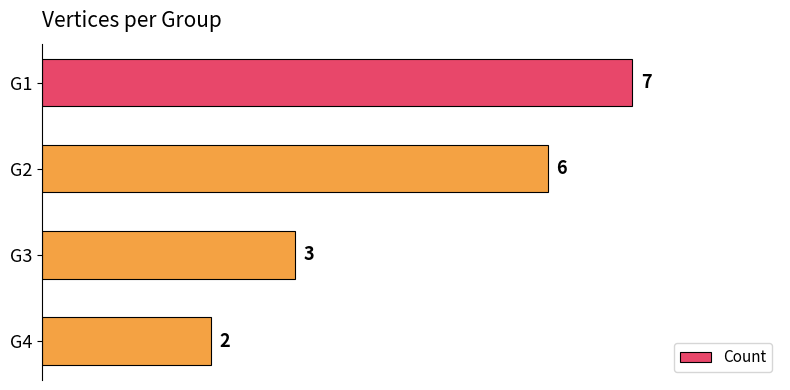

What is the value of the 2nd bar from the top?

6